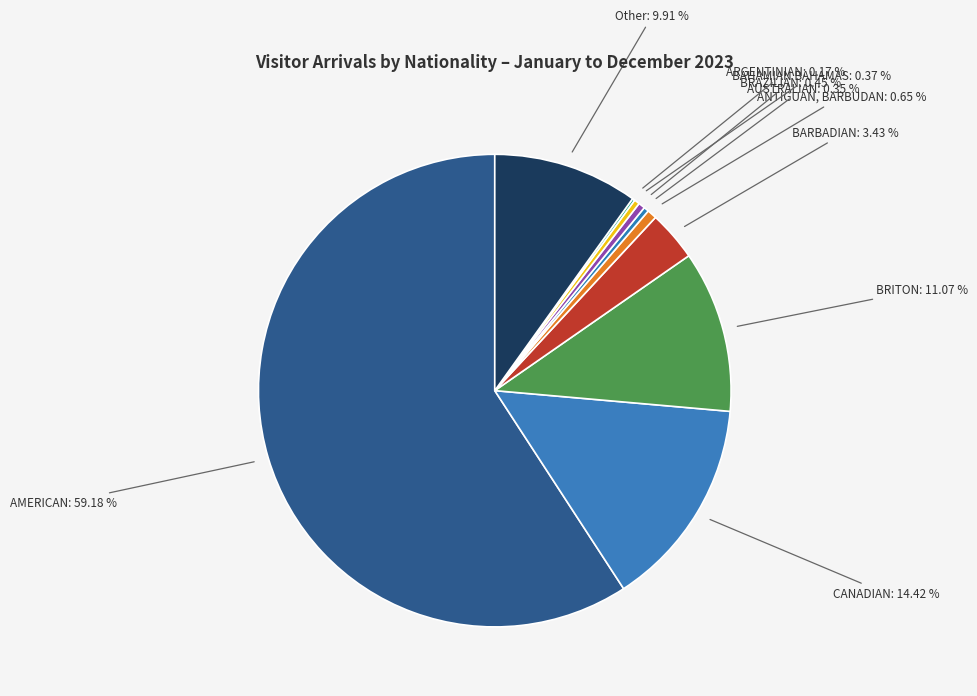

What is the smallest slice in the pie chart?

ARGENTINIAN